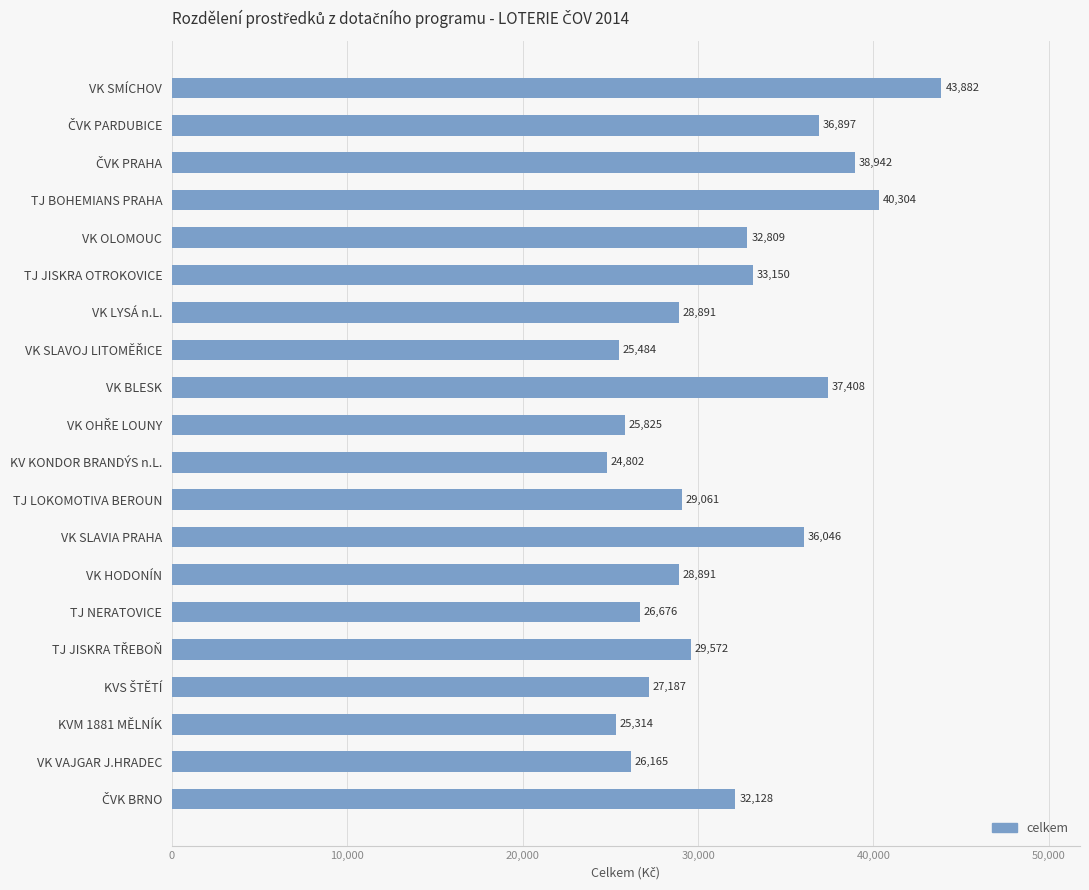

What is the label of the 15th bar from the bottom?

TJ JISKRA OTROKOVICE